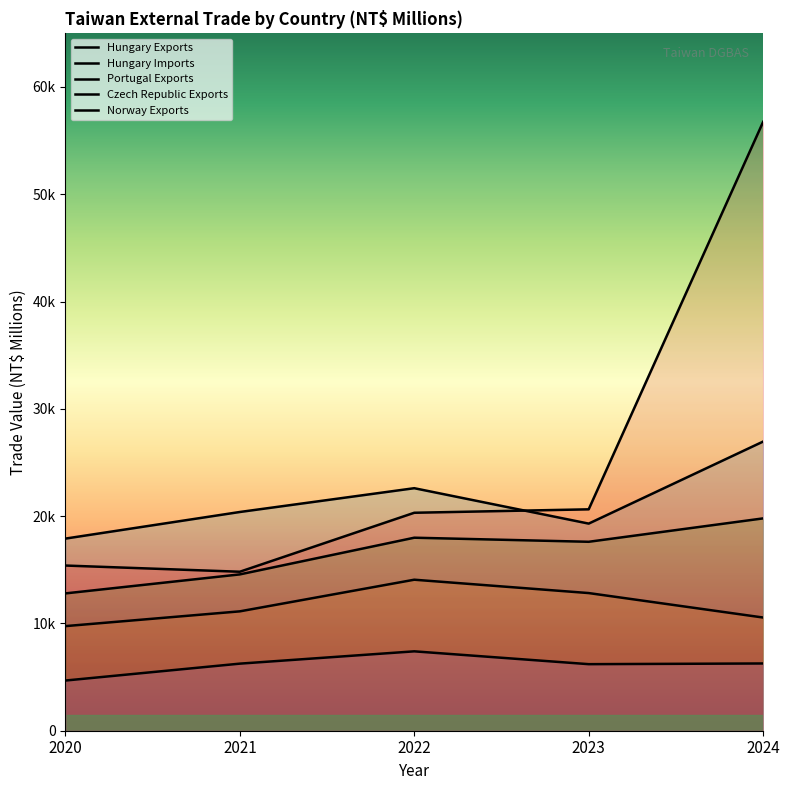

Reading left to right, list all the values displayed in this chart.

Hungary Exports: 17907	20387	22604	19304	26952
Hungary Imports: 9749	11126	14075	12830	10550
Portugal Exports: 12799	14571	17990	17610	19791
Czech Republic Exports: 15396	14818	20315	20635	56747
Norway Exports: 4677	6252	7399	6203	6268